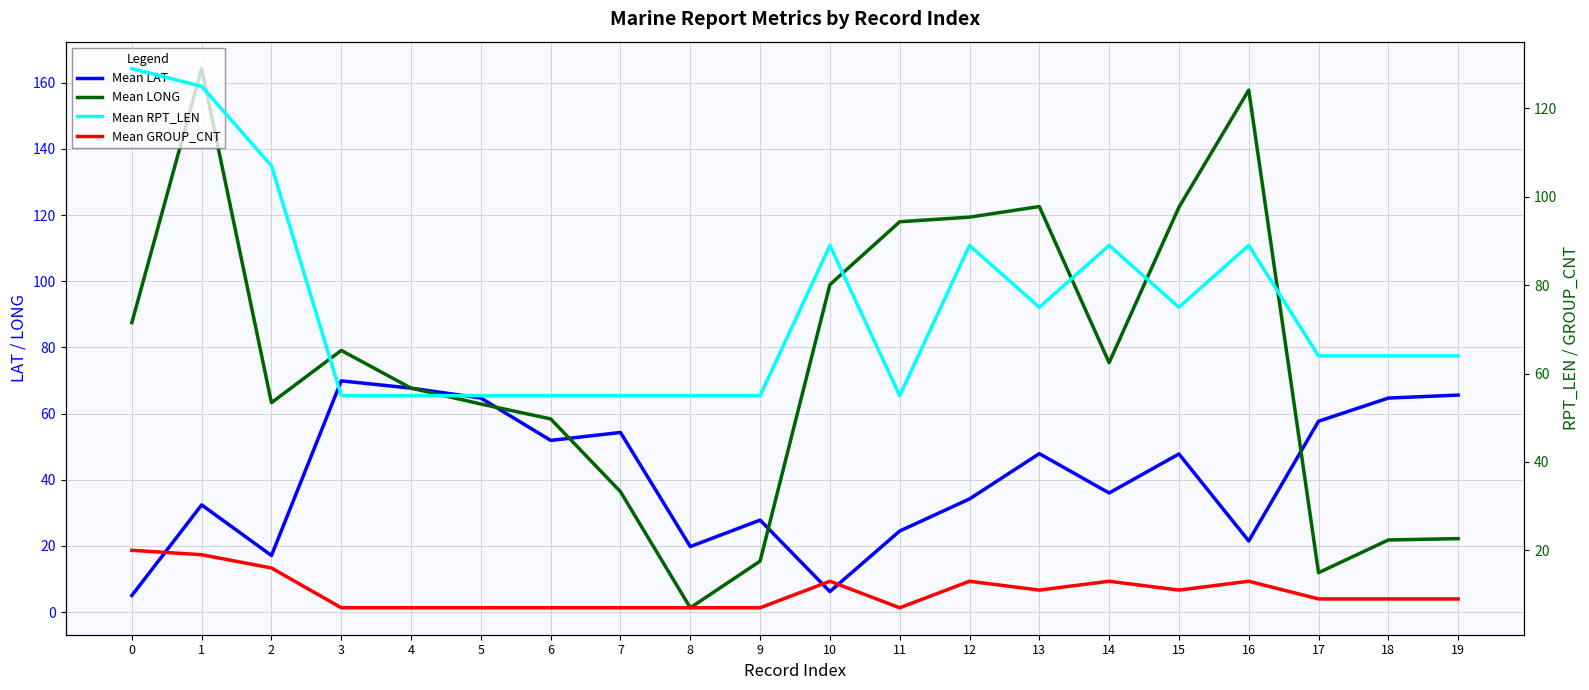

Reading left to right, list all the values displayed in this chart.

Mean LAT: 5.0	32.4	17.1	69.9	67.7	64.7	51.9	54.3	19.8	27.8	6.2	24.5	34.2	47.9	36.0	47.8	21.5	57.7	64.7	65.6
Mean LONG: 87.5	164.3	63.3	79.1	67.7	62.9	58.4	36.4	1.3	15.4	99.0	118.0	119.4	122.6	75.4	122.4	157.8	11.9	21.8	22.2
Mean RPT_LEN: 129.0	125.0	107.0	55.0	55.0	55.0	55.0	55.0	55.0	55.0	89.0	55.0	89.0	75.0	89.0	75.0	89.0	64.0	64.0	64.0
Mean GROUP_CNT: 20.0	19.0	16.0	7.0	7.0	7.0	7.0	7.0	7.0	7.0	13.0	7.0	13.0	11.0	13.0	11.0	13.0	9.0	9.0	9.0